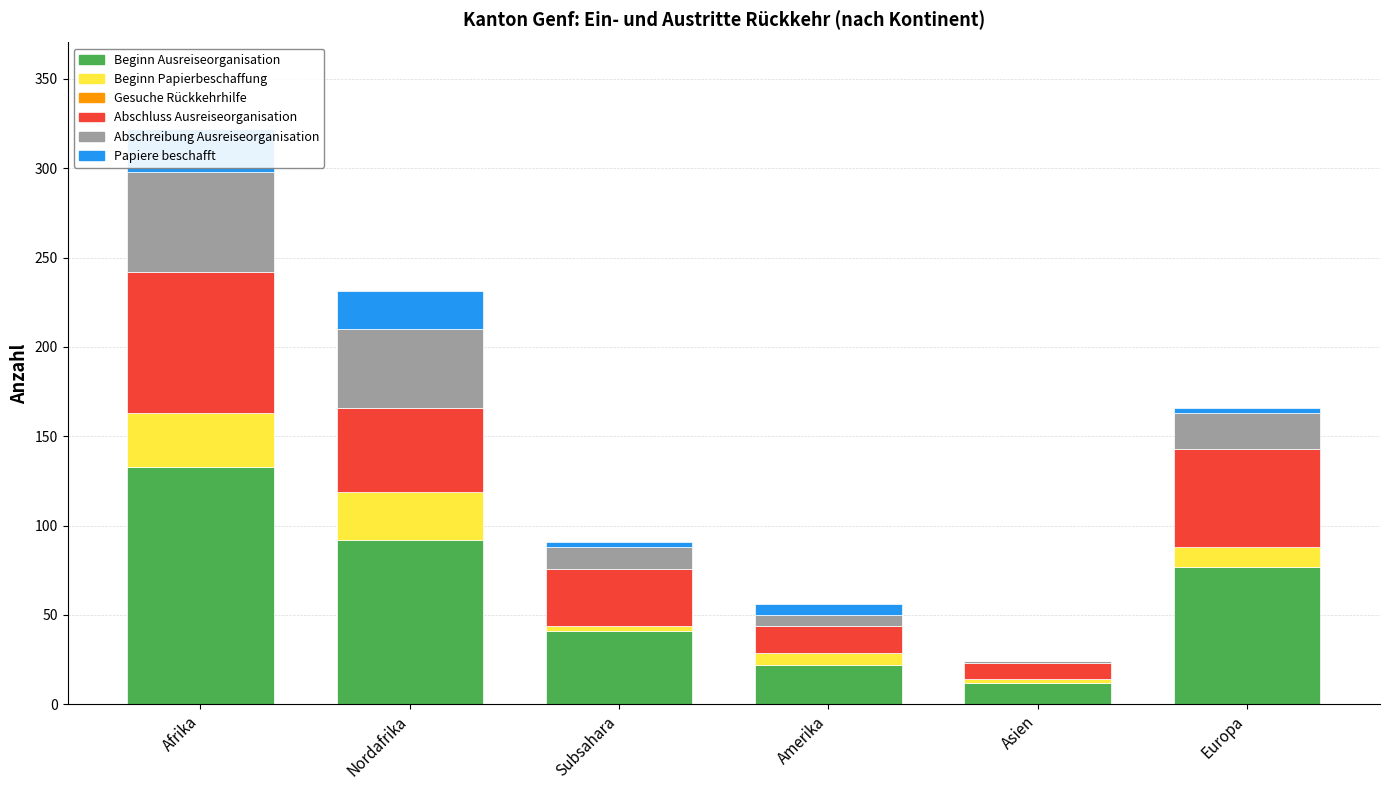

Which category has the highest value in the Gesuche Rückkehrhilfe series?

Afrika